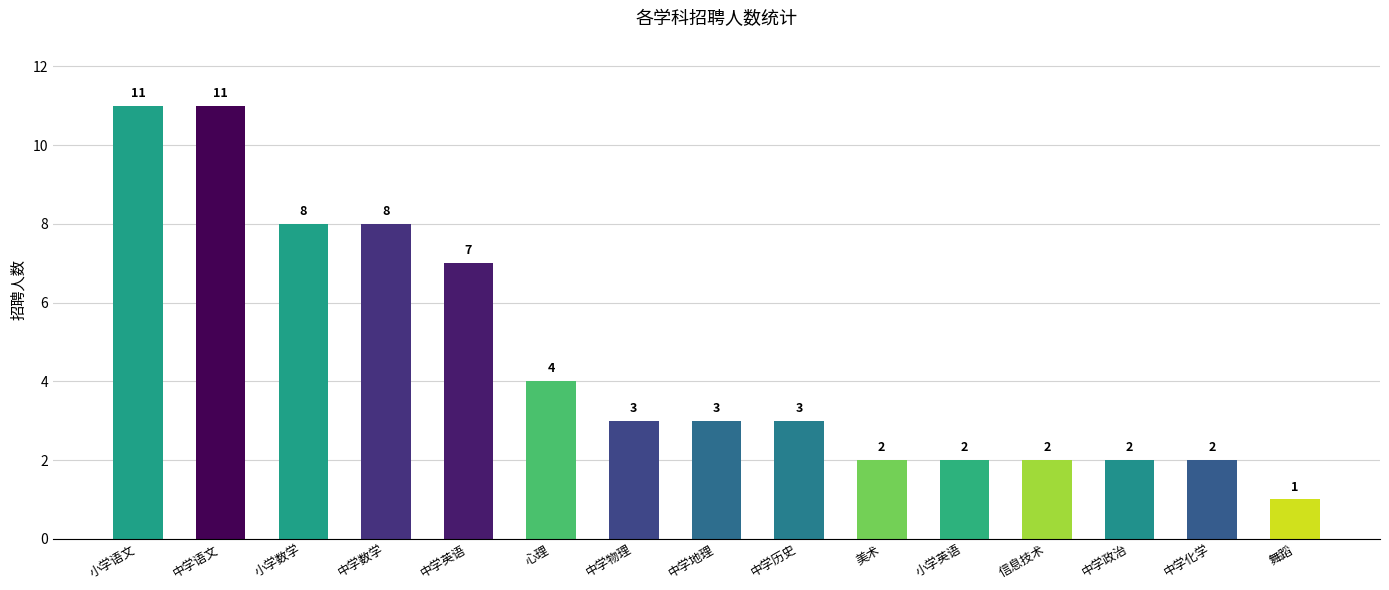

Where does the data first go above 3?

小学语文